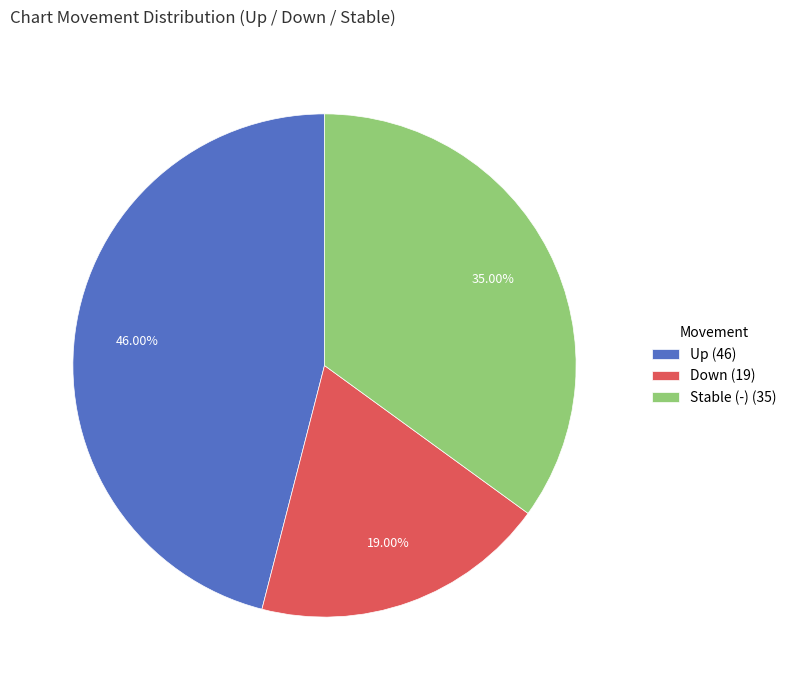

What is the ratio of the value at Stable (-) (35) to the value at Down (19)?

1.8